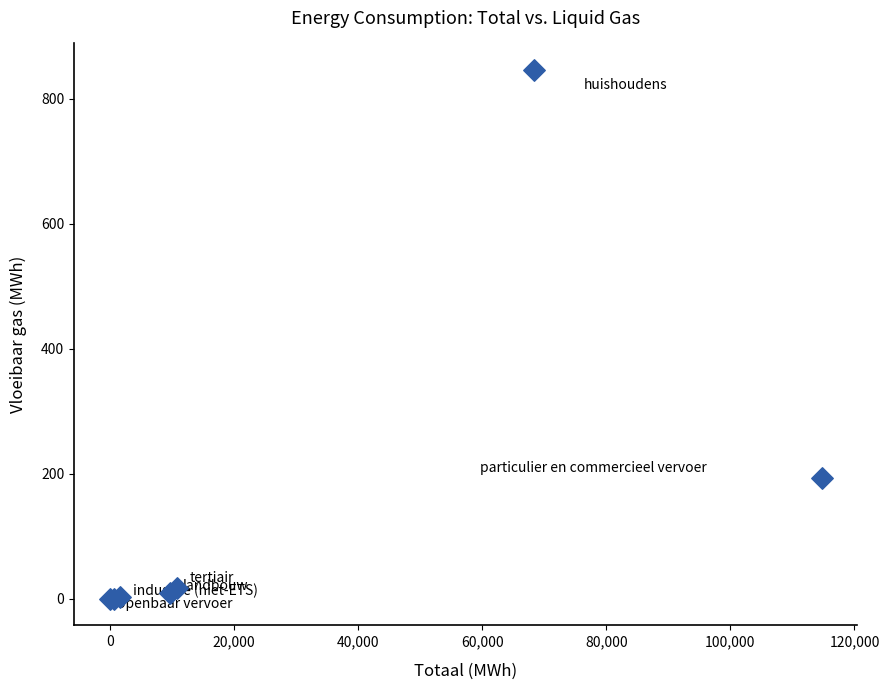

What Y value in the scatter plot is closest to 423?

193.5